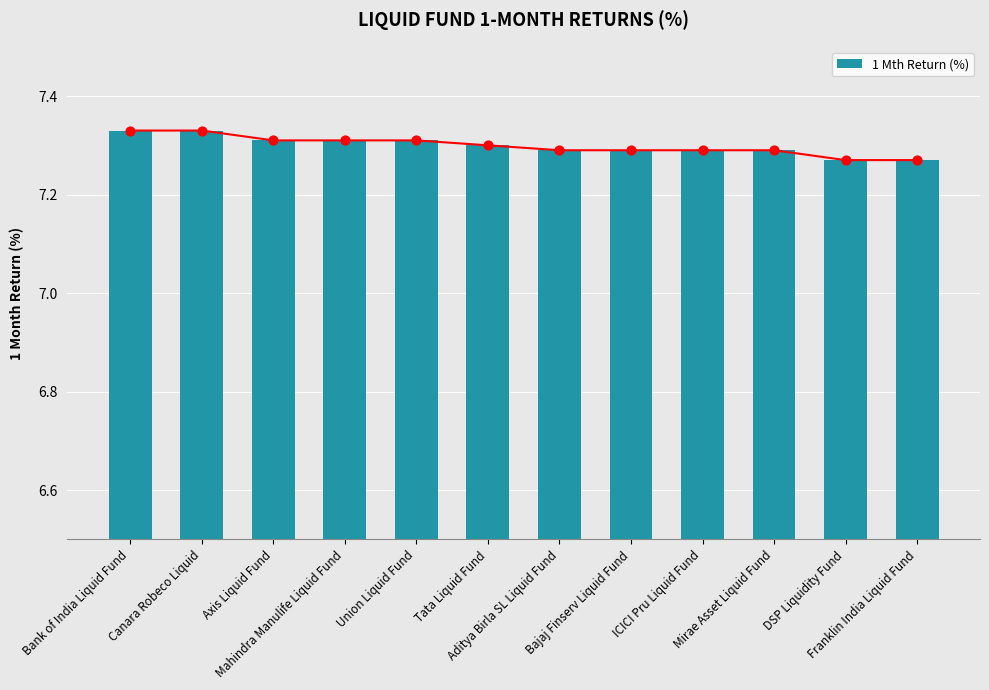

What is the ratio of the value at Bank of India Liquid Fund to the value at Mirae Asset Liquid Fund?

1.0